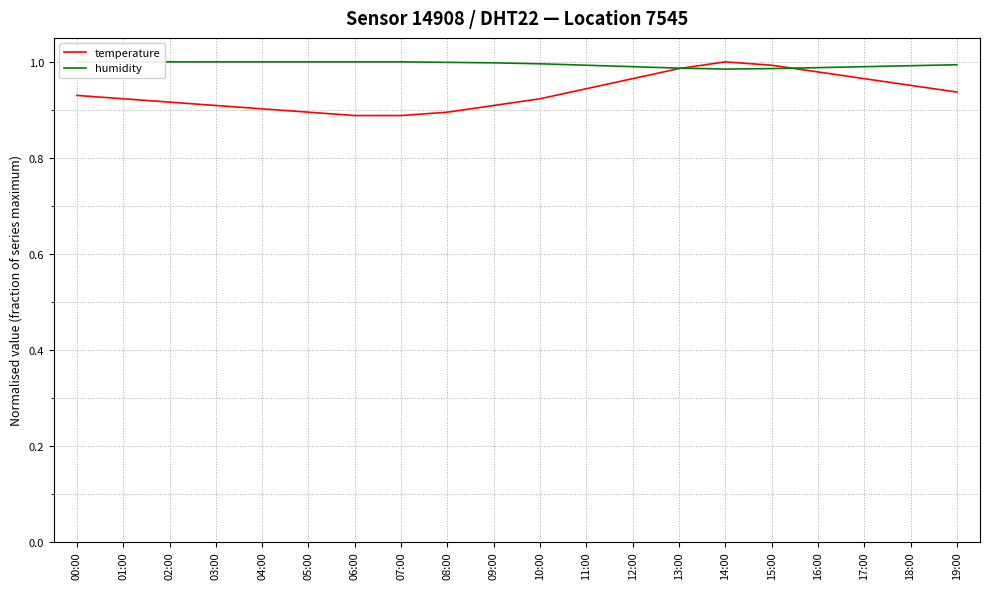

Which series has the largest range (max minus min)?

temperature